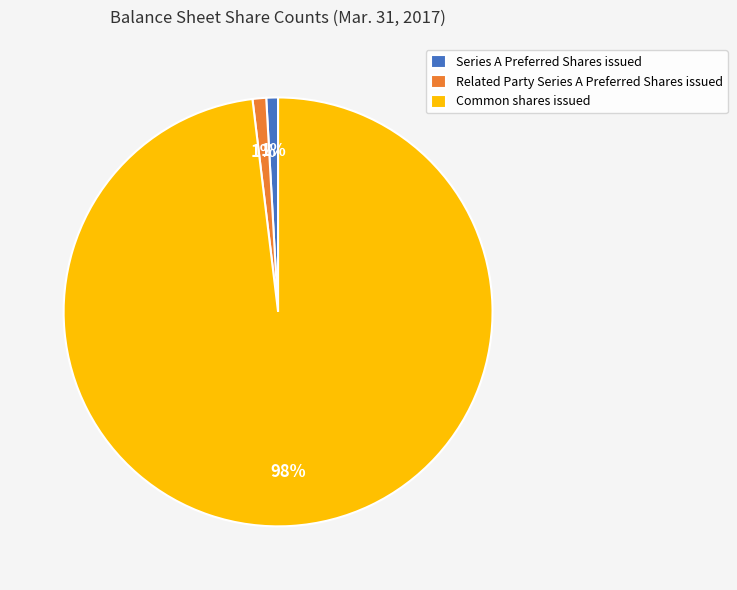

To the nearest percent, what portion does Common shares issued represent?

98%